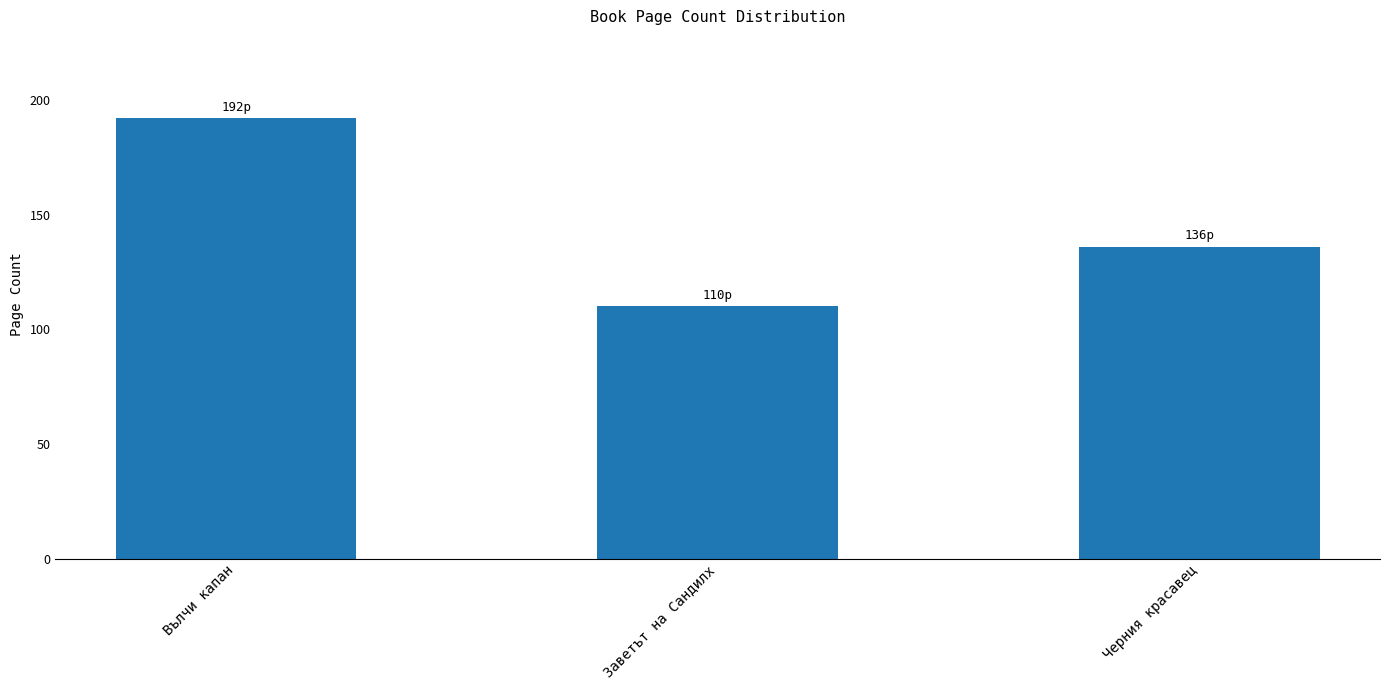

What is the label of the 2nd bar from the left?

Заветът на Сандилх